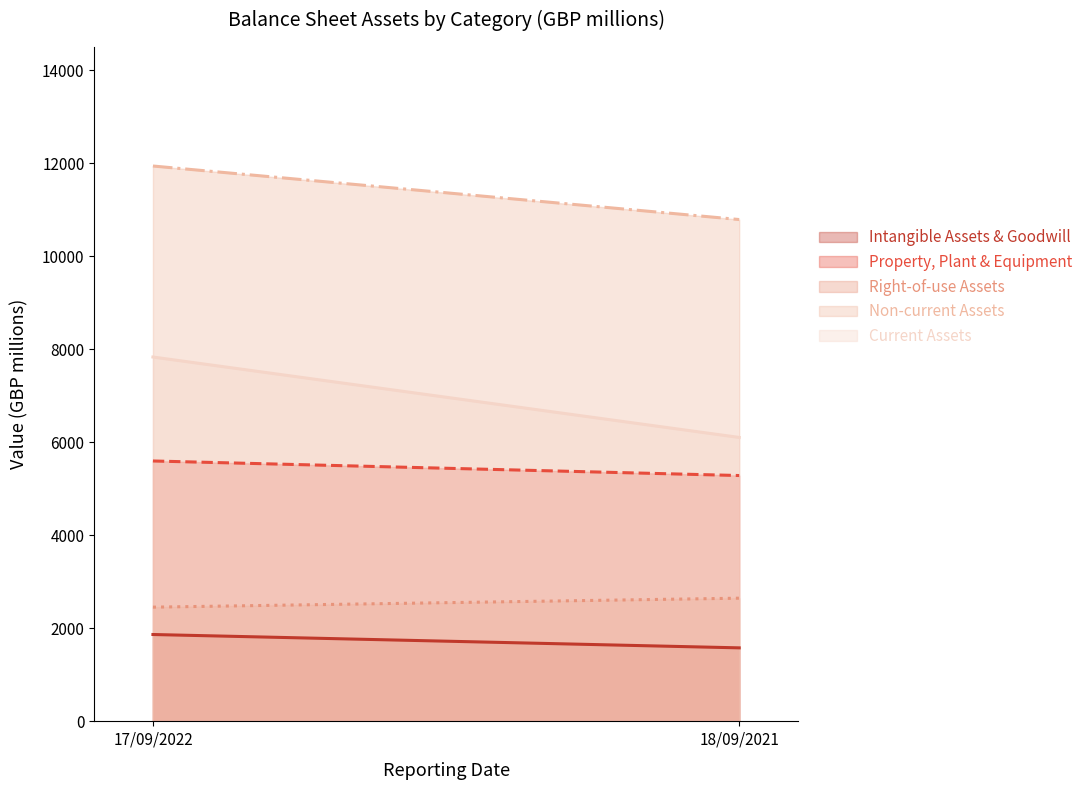

What is the spread (max minus min) of values at 17/09/2022?

10073